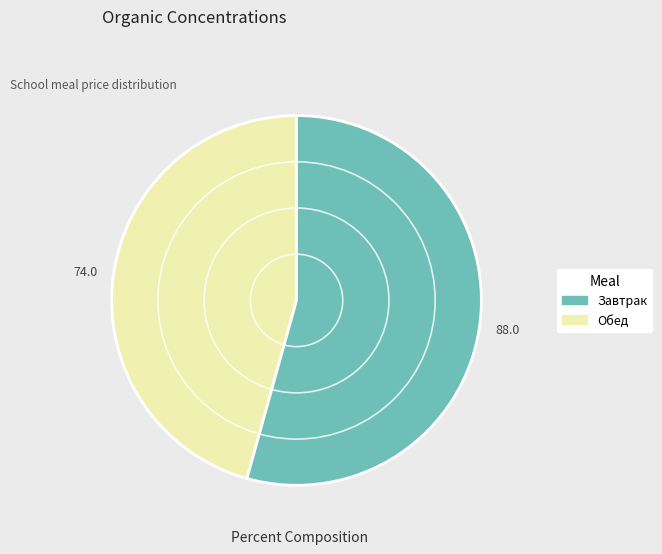

Is the sum of Завтрак and Обед greater than half?

Yes